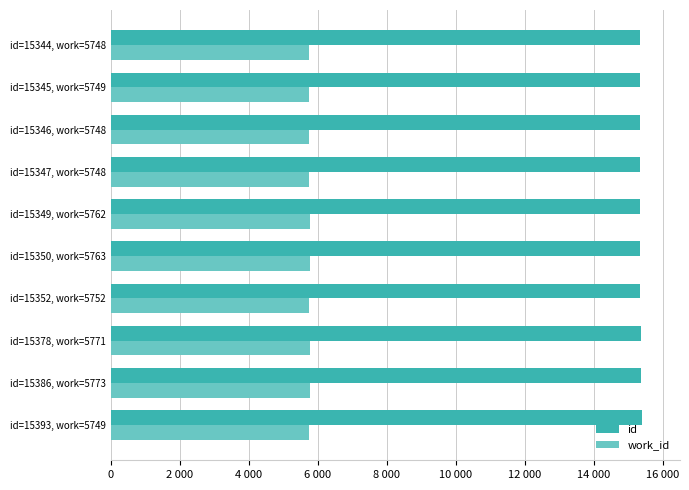

What are all the series names shown in the legend?

id, work_id